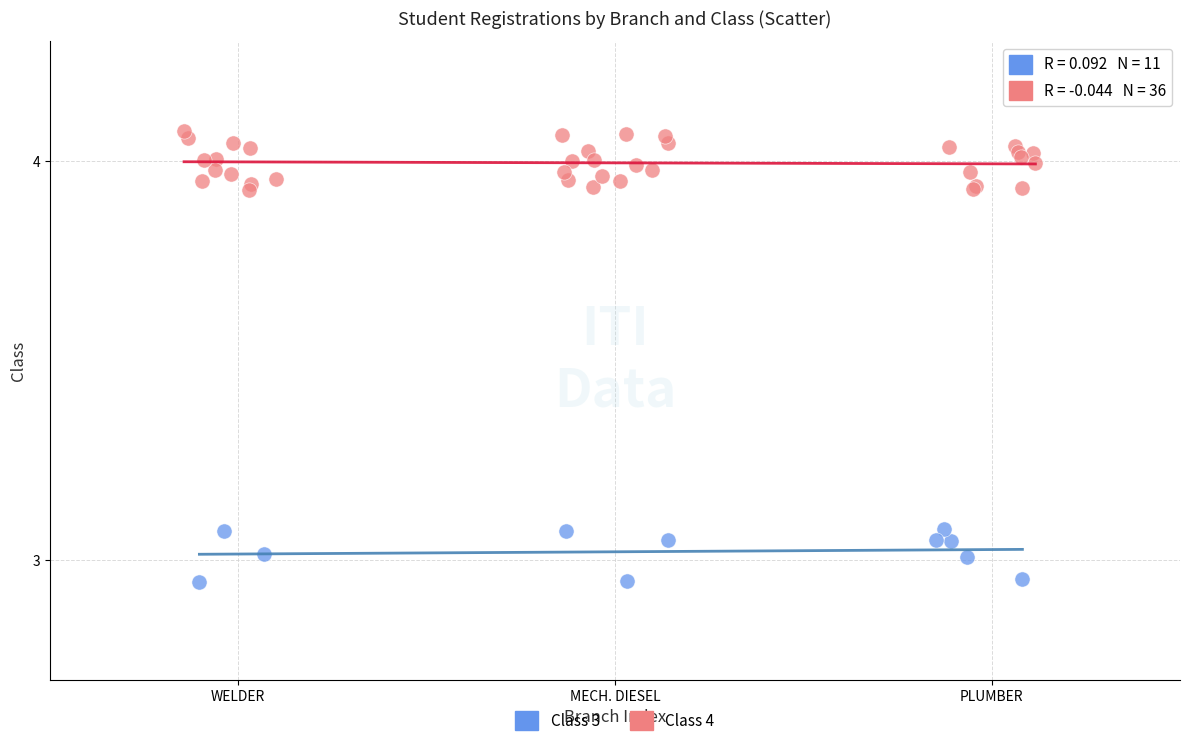

Which series contains the highest Y value?

Class 4